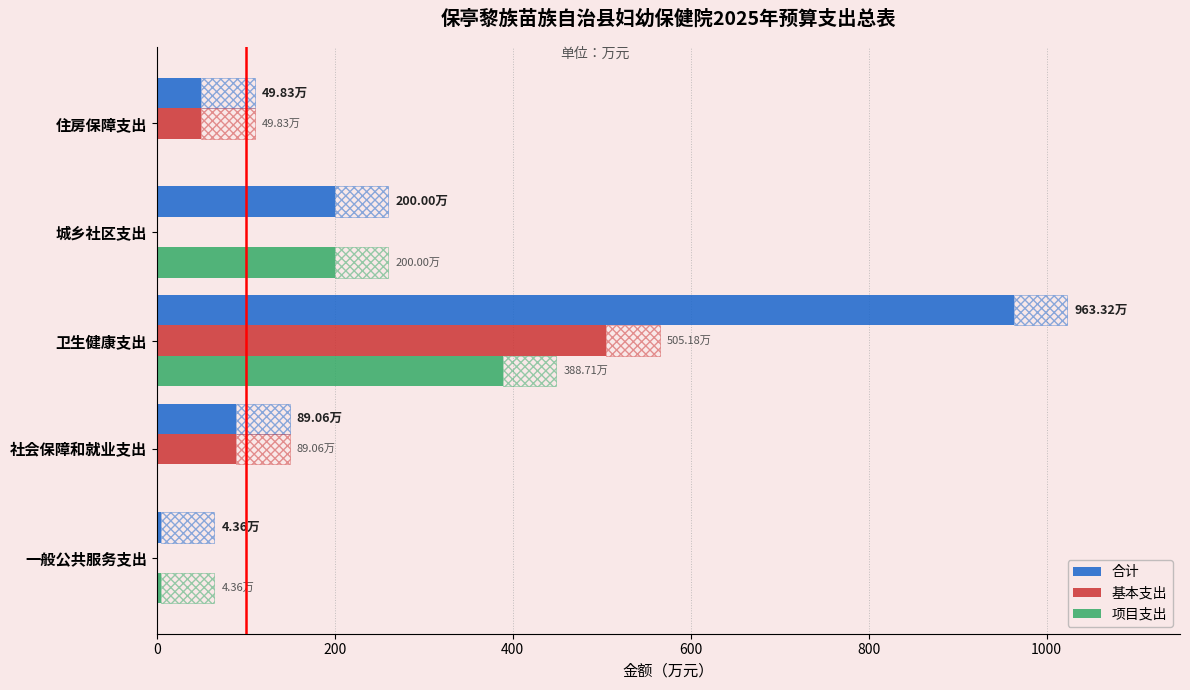

Where is 项目支出 nearest to the value 194?

城乡社区支出